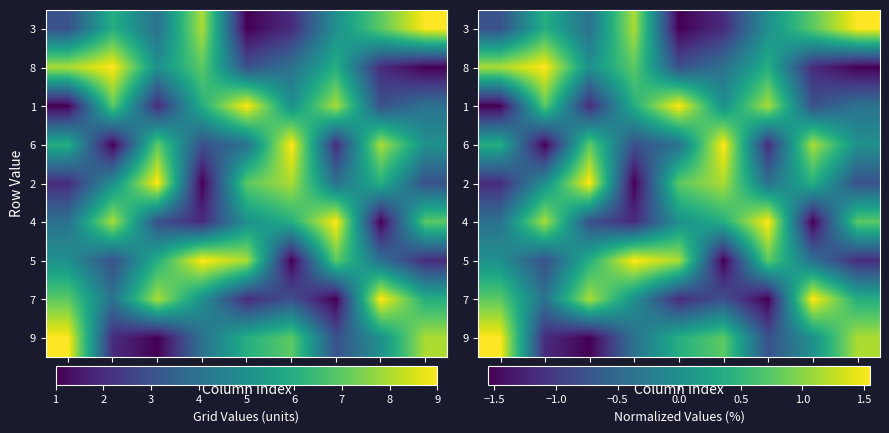

What is the minimum value for 6?

-1.5